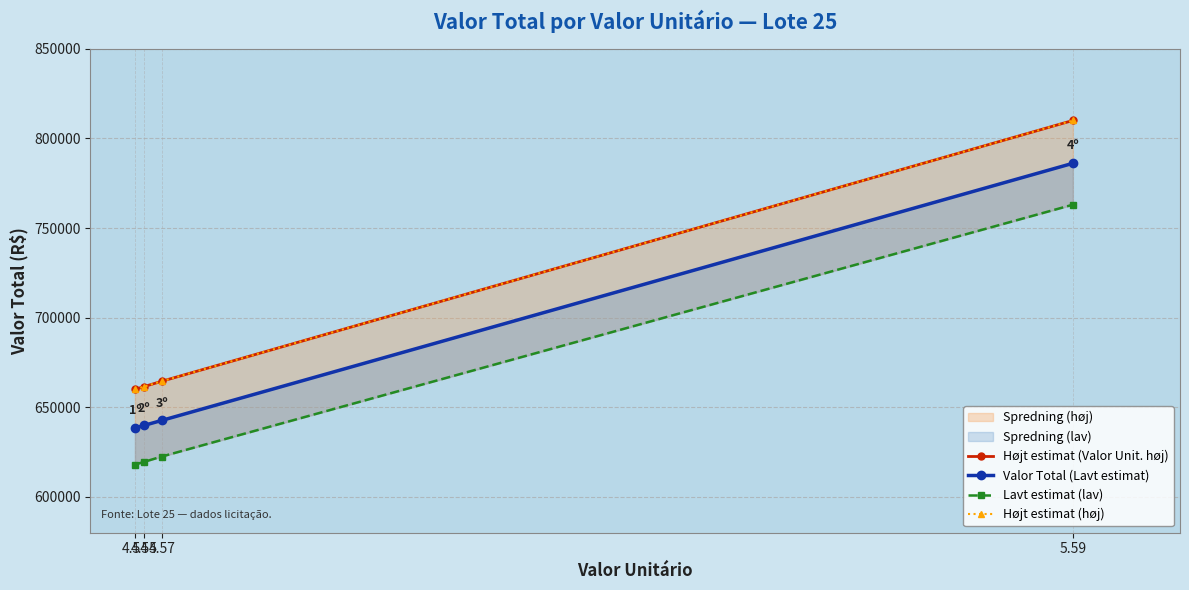

Is the value of Højt estimat (høj) at 4.55 greater than the value of Lavt estimat (lav) at 4.54?

Yes